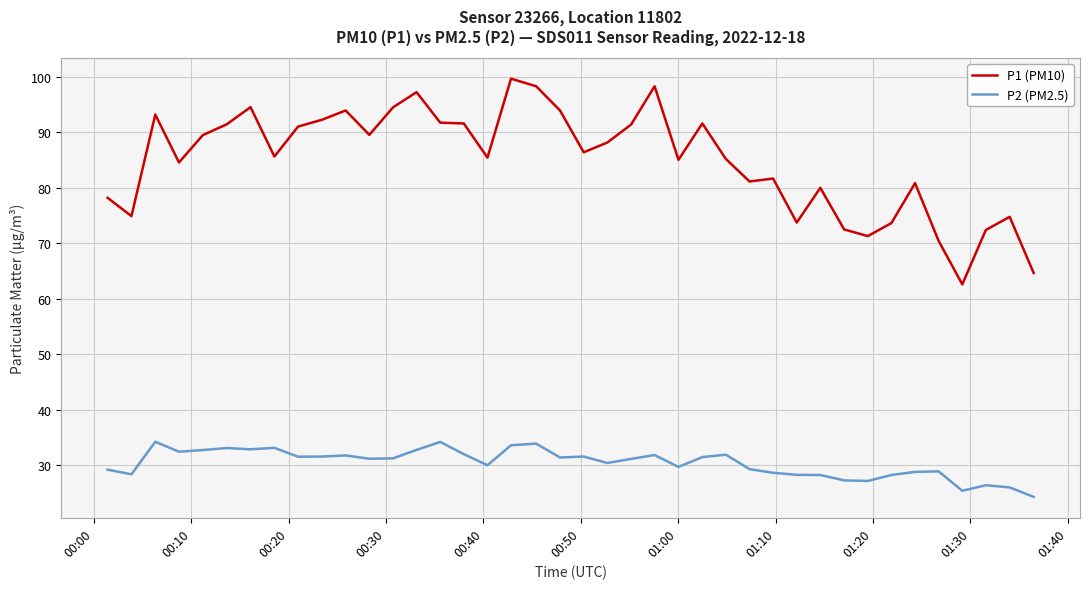

Which series has the widest spread of values?

P1 (PM10)